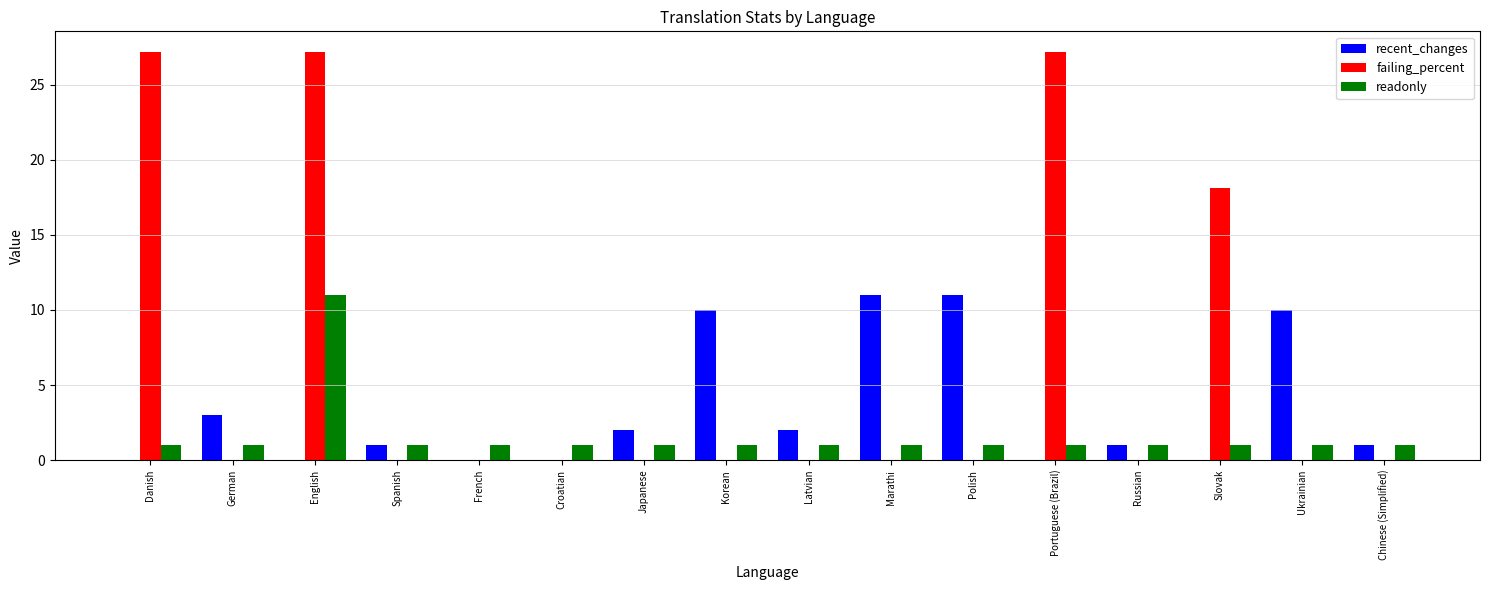

What are all the series names shown in the legend?

recent_changes, failing_percent, readonly